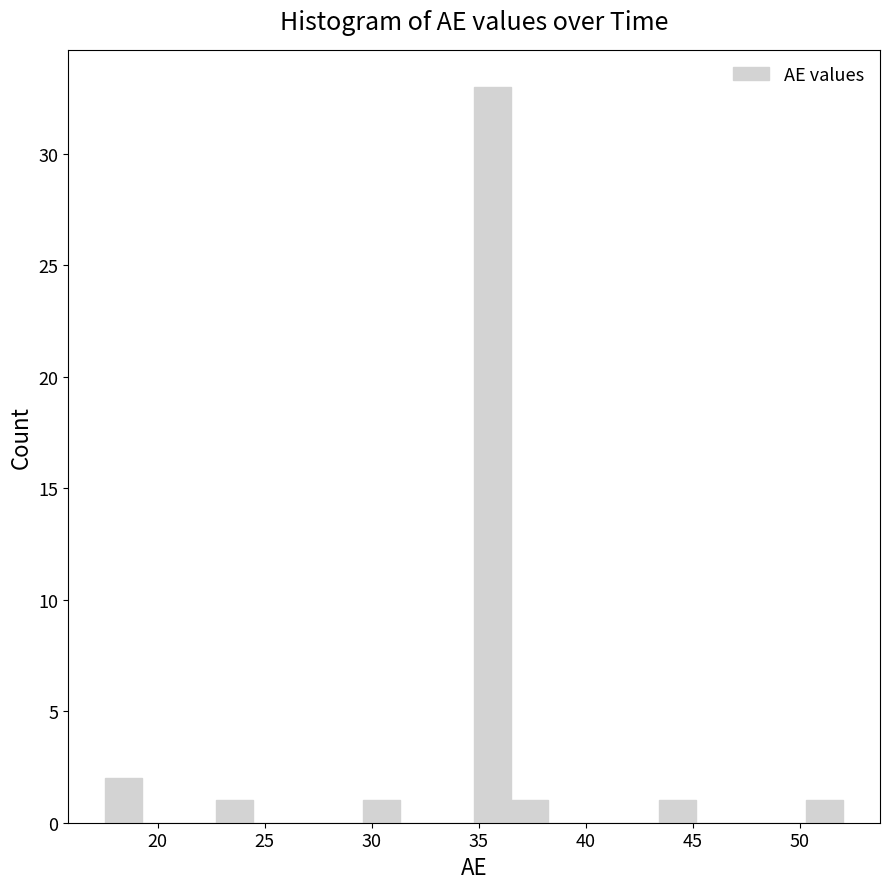

Read against the x-axis, roughly where is the centre of the tallest bar?

35.5